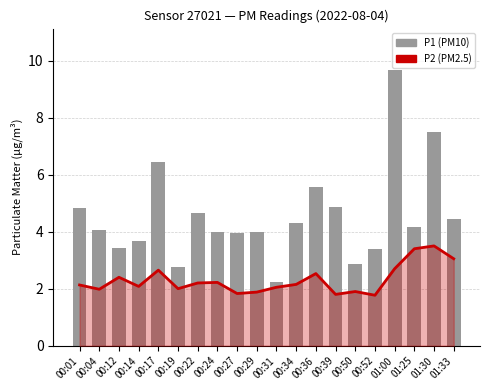

Reading left to right, transcribe all the data shown in this chart.

P2: 00:01=2.1	00:04=2.0	00:12=2.4	00:14=2.1	00:17=2.6	00:19=2.0	00:22=2.2	00:24=2.2	00:27=1.8	00:29=1.9	00:31=2.0	00:34=2.1	00:36=2.5	00:39=1.8	00:50=1.9	00:52=1.8	01:00=2.7	01:25=3.4	01:30=3.5	01:33=3.0
P1: 00:01=4.8	00:04=4.0	00:12=3.4	00:14=3.7	00:17=6.5	00:19=2.8	00:22=4.7	00:24=4.0	00:27=4.0	00:29=4.0	00:31=2.2	00:34=4.3	00:36=5.5	00:39=4.8	00:50=2.9	00:52=3.4	01:00=9.7	01:25=4.2	01:30=7.5	01:33=4.5